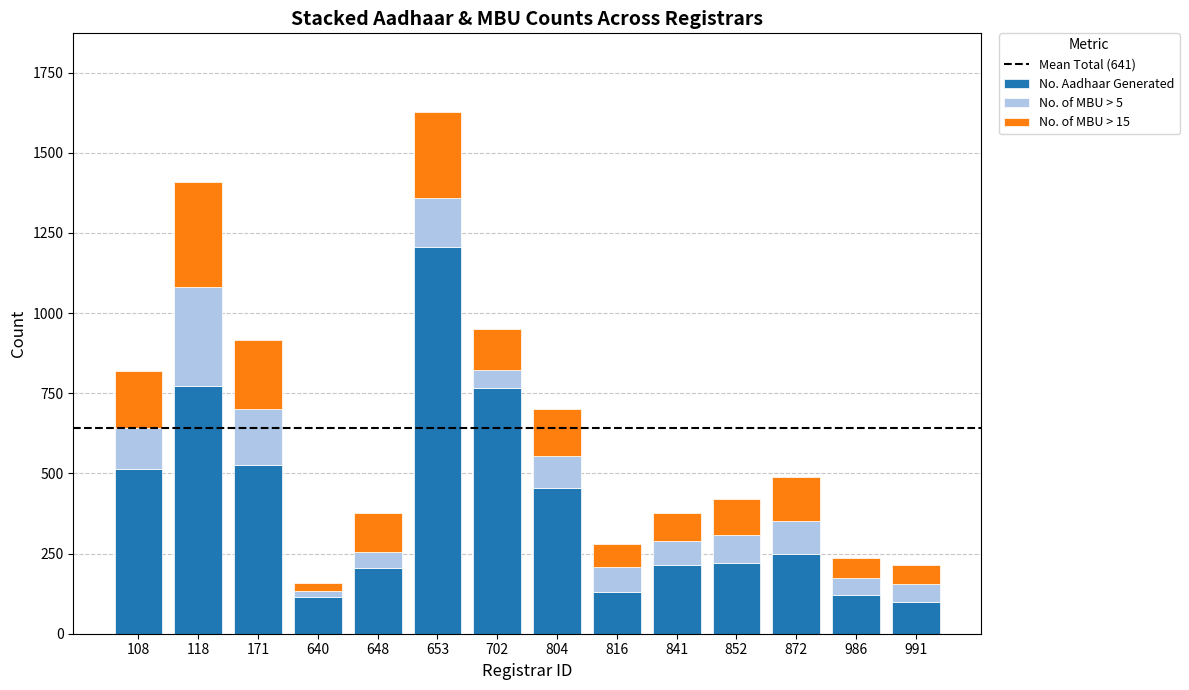

What is the difference between the maximum and minimum values in the No. Aadhaar Generated series?

1109